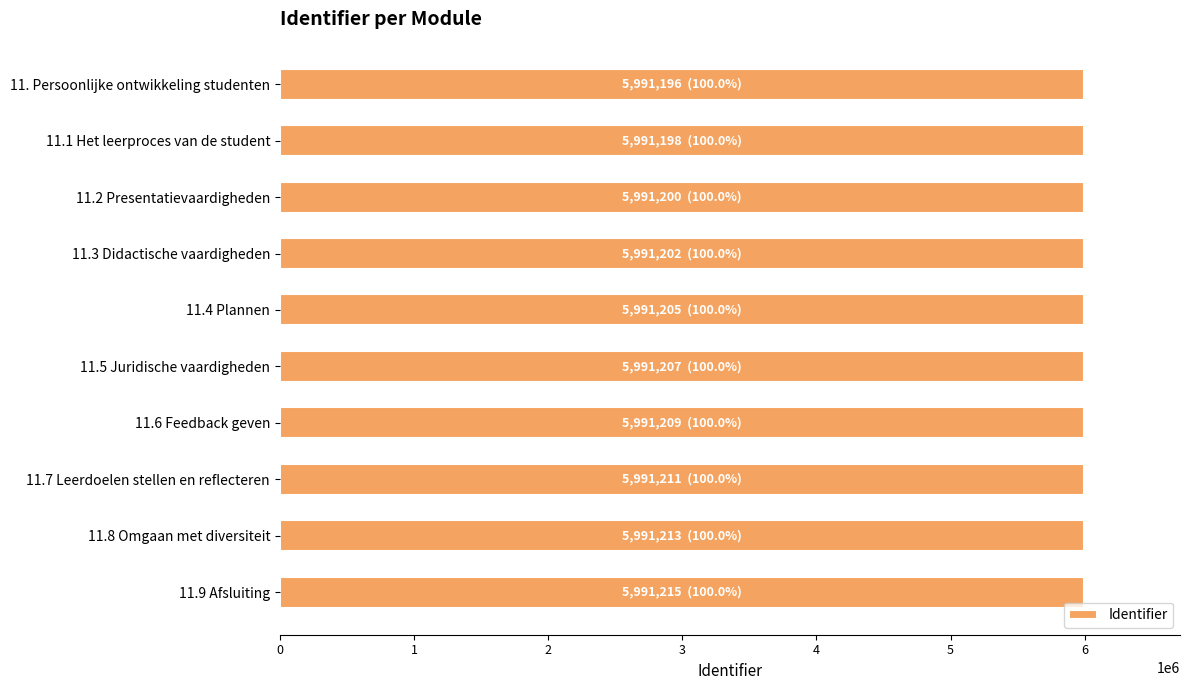

Approximately how many times larger is the value at 11.4 Plannen compared to 11.7 Leerdoelen stellen en reflecteren?

1.0